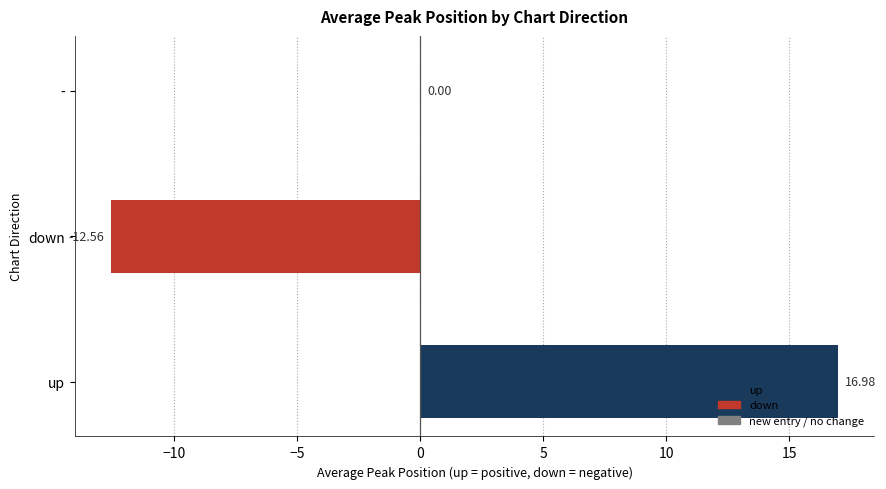

What is the sum of the values at up and down?

4.4